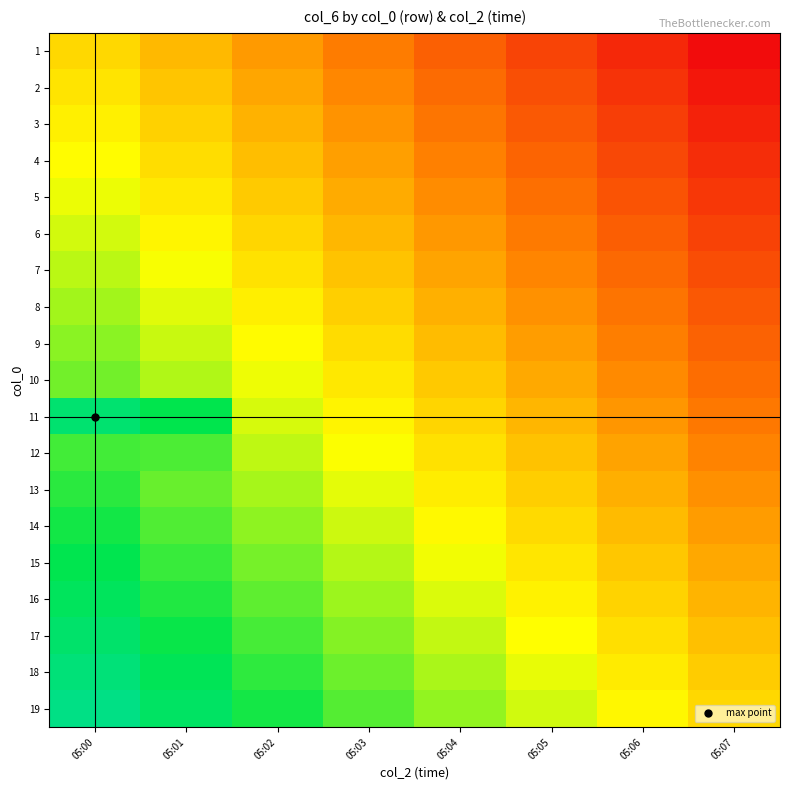

What is the total value across all series at 05:01?

11.2